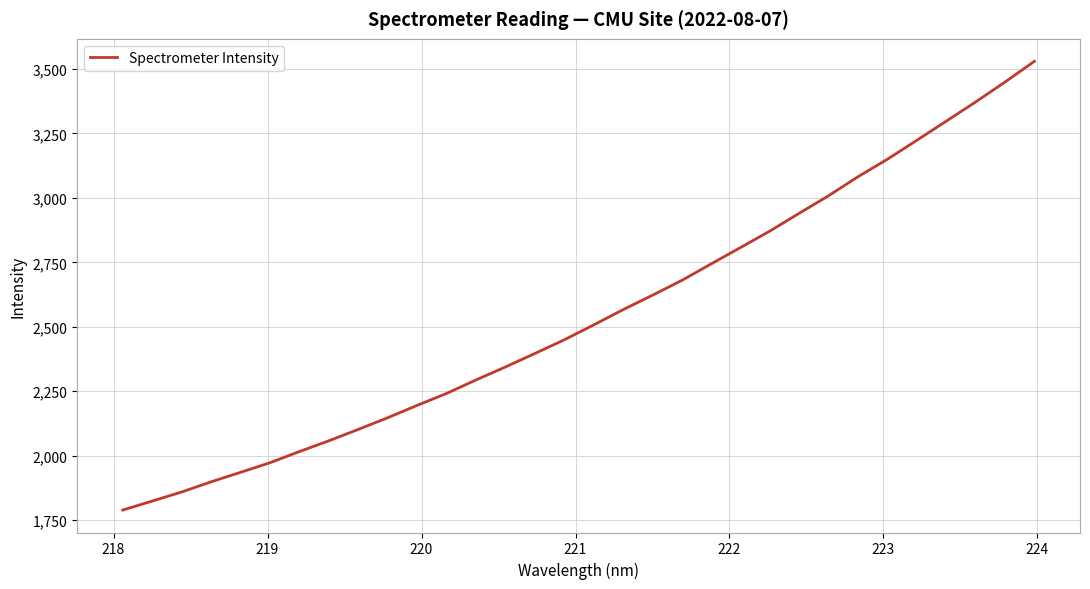

What is the difference between the maximum and minimum values?

1740.5